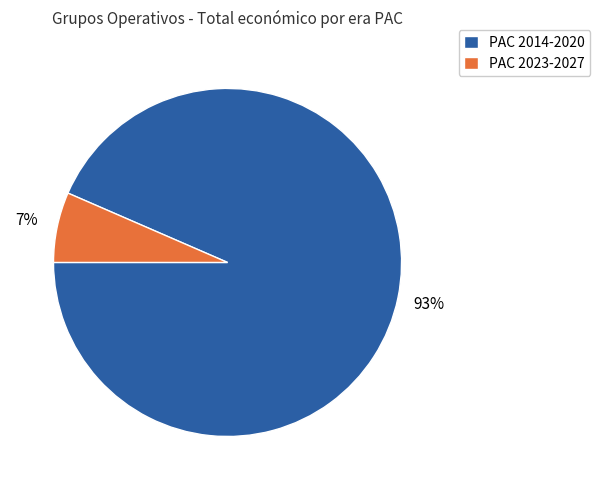

Do PAC 2014-2020 and PAC 2023-2027 together represent more than half of the pie?

Yes